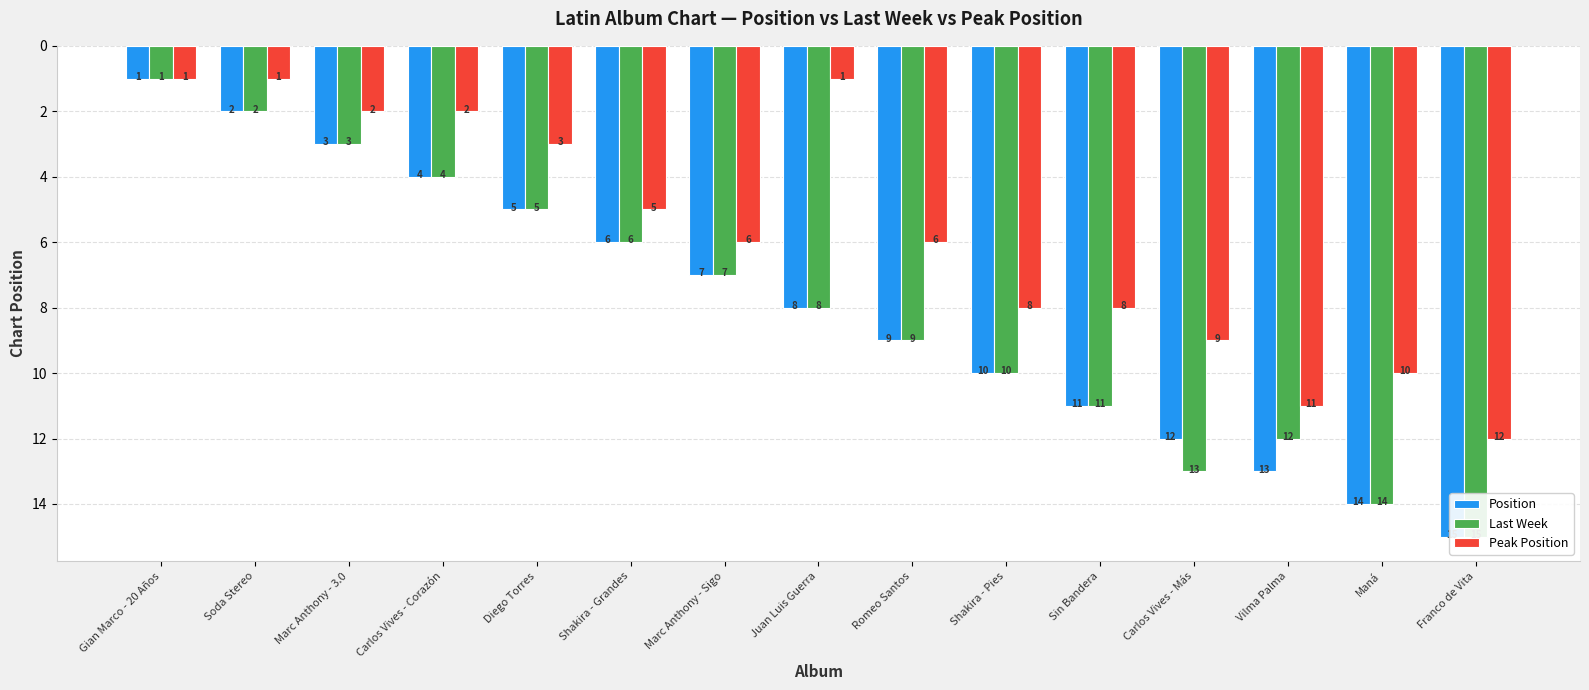

Reading left to right, what are all the values shown in this chart?

Position: 1	2	3	4	5	6	7	8	9	10	11	12	13	14	15
Last Week: 1	2	3	4	5	6	7	8	9	10	11	13	12	14	15
Peak Position: 1	1	2	2	3	5	6	1	6	8	8	9	11	10	12